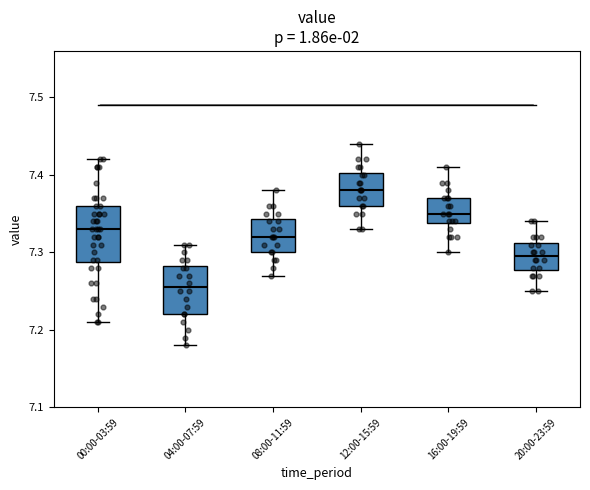

Which box has the lowest median line?

04:00-07:59